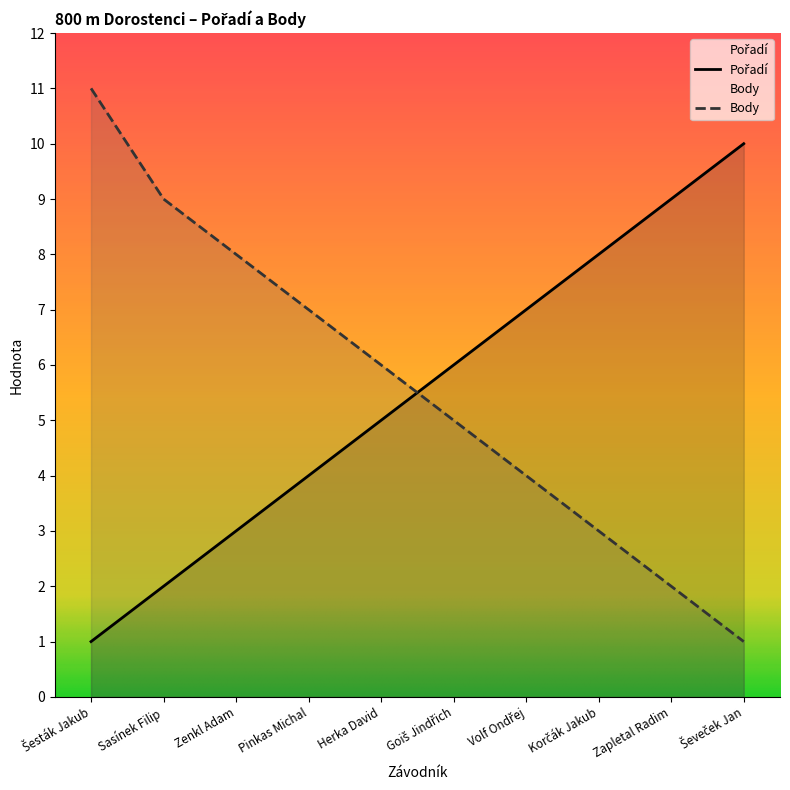

How many times do Pořadí and Body cross each other?

1